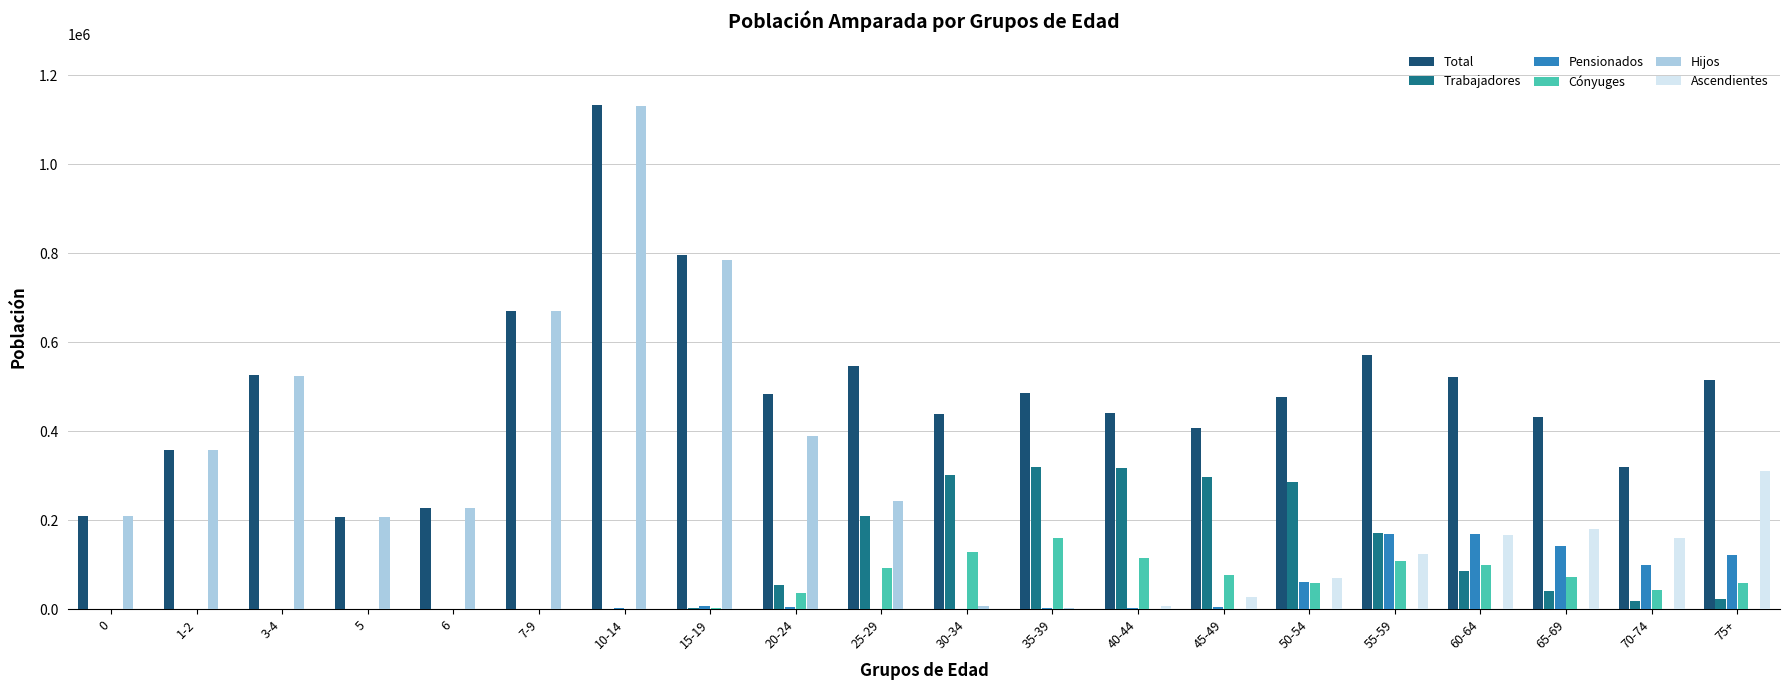

What is the total value across all series at 7-9?

1341644